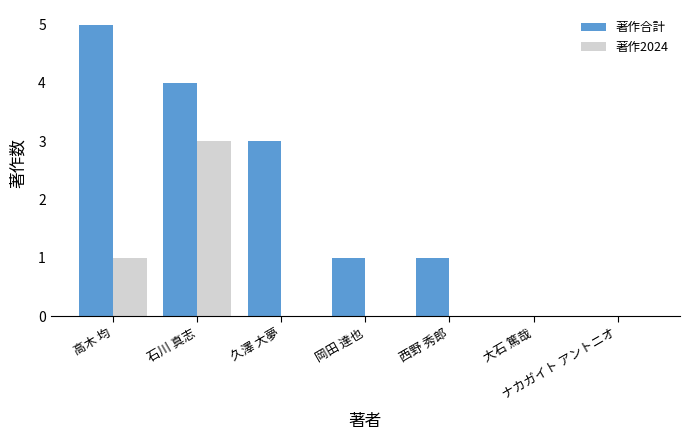

Reading right to left, list all the values displayed in this chart.

著作合計: 0	0	1	1	3	4	5
著作2024: 0	0	0	0	0	3	1